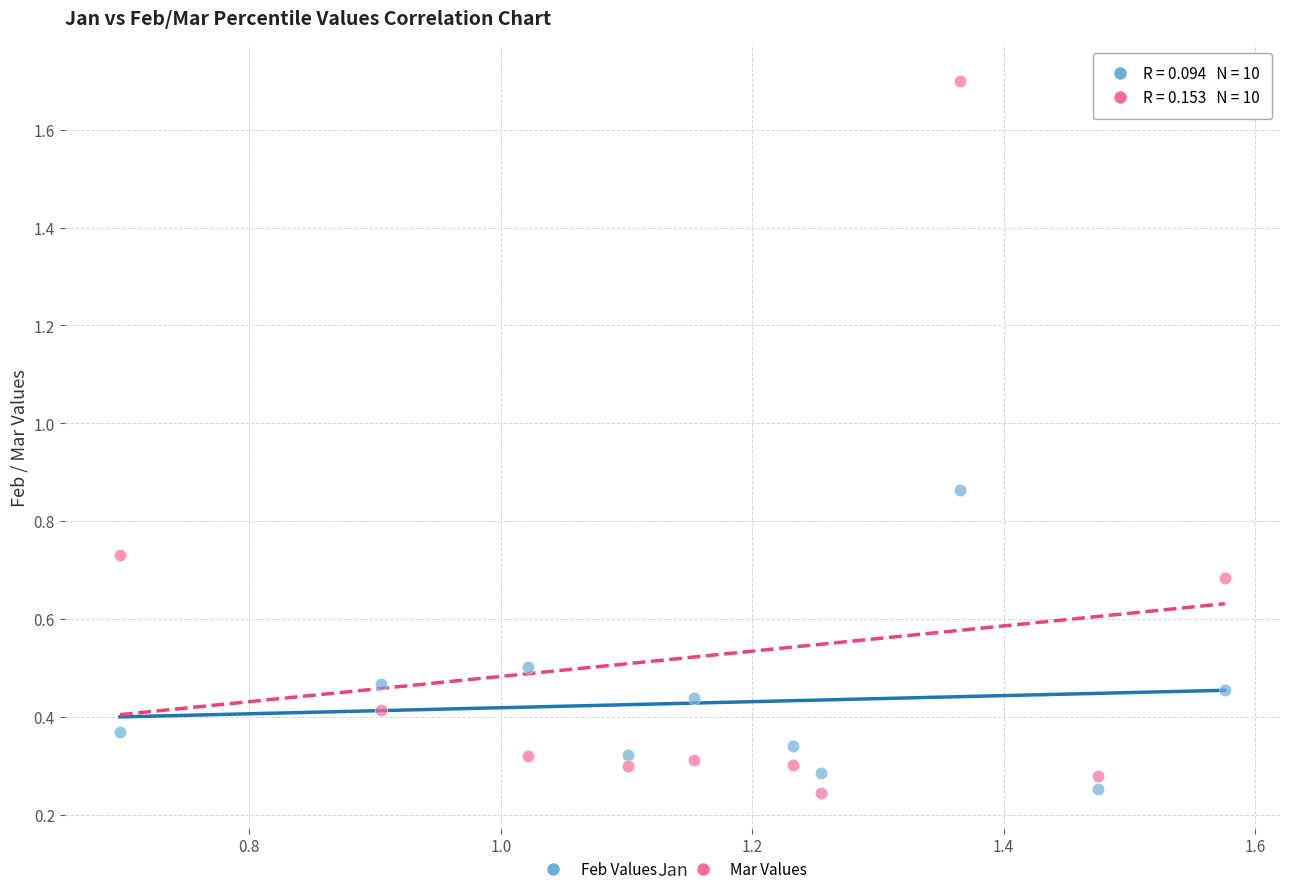

Which series has the largest Y range (max minus min)?

Mar Values